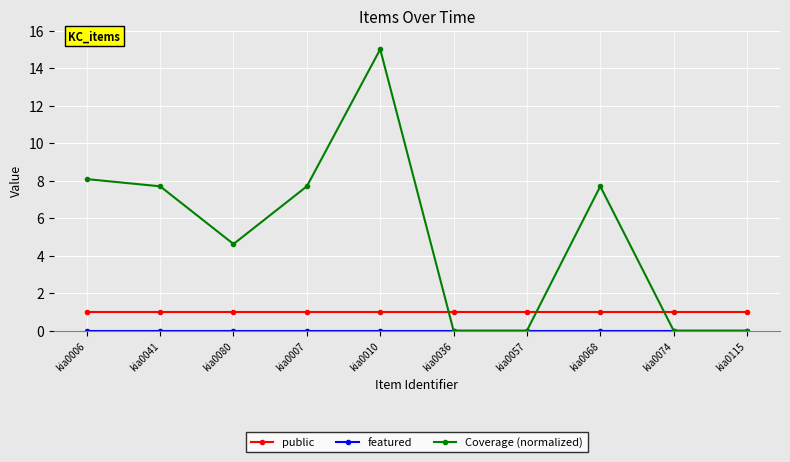

Which series has the largest range (max minus min)?

Coverage (normalized)